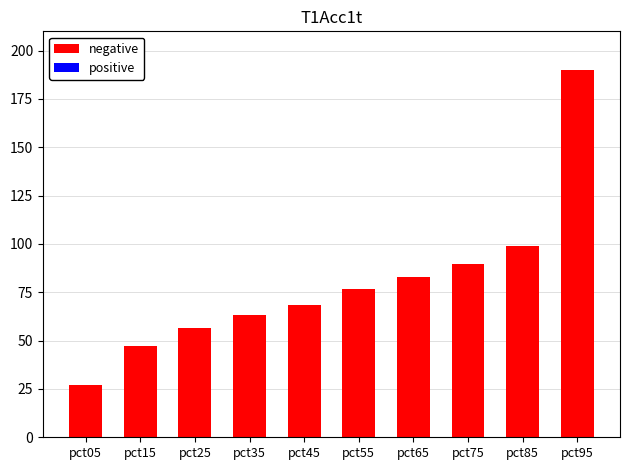

What is the total value across all series at pct95?

190.0